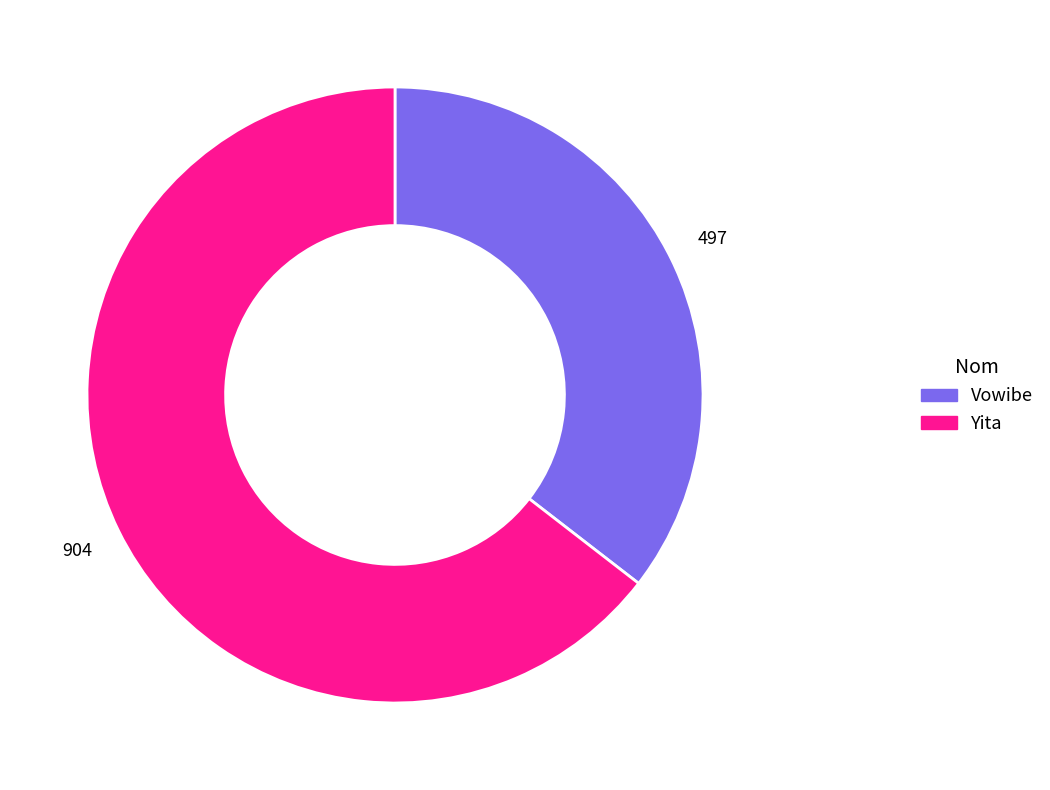

Is there a majority slice in this chart?

Yes